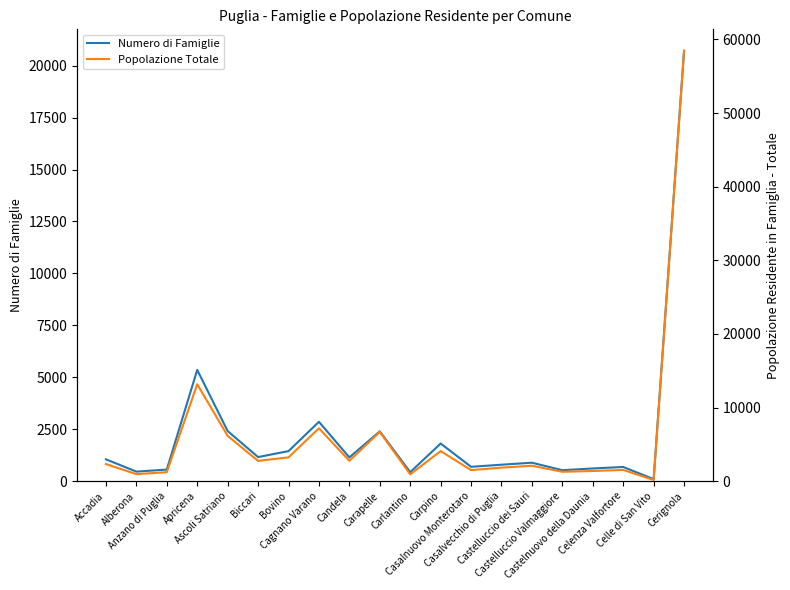

Reading right to left, extract all data points from this chart.

Numero di Famiglie: Cerignola=20719	Celle di San Vito=98	Celenza Valfortore=684	Castelnuovo della Daunia=612	Castelluccio Valmaggiore=529	Castelluccio dei Sauri=889	Casalvecchio di Puglia=793	Casalnuovo Monterotaro=692	Carpino=1813	Carlantino=433	Carapelle=2397	Candela=1144	Cagnano Varano=2858	Bovino=1447	Biccari=1161	Ascoli Satriano=2413	Apricena=5356	Anzano di Puglia=559	Alberona=460	Accadia=1052
Popolazione Totale: Cerignola=58453	Celle di San Vito=160	Celenza Valfortore=1528	Castelnuovo della Daunia=1383	Castelluccio Valmaggiore=1276	Castelluccio dei Sauri=2098	Casalvecchio di Puglia=1838	Casalnuovo Monterotaro=1503	Carpino=4085	Carlantino=928	Carapelle=6690	Candela=2770	Cagnano Varano=7189	Bovino=3233	Biccari=2757	Ascoli Satriano=6150	Apricena=13169	Anzano di Puglia=1225	Alberona=956	Accadia=2325